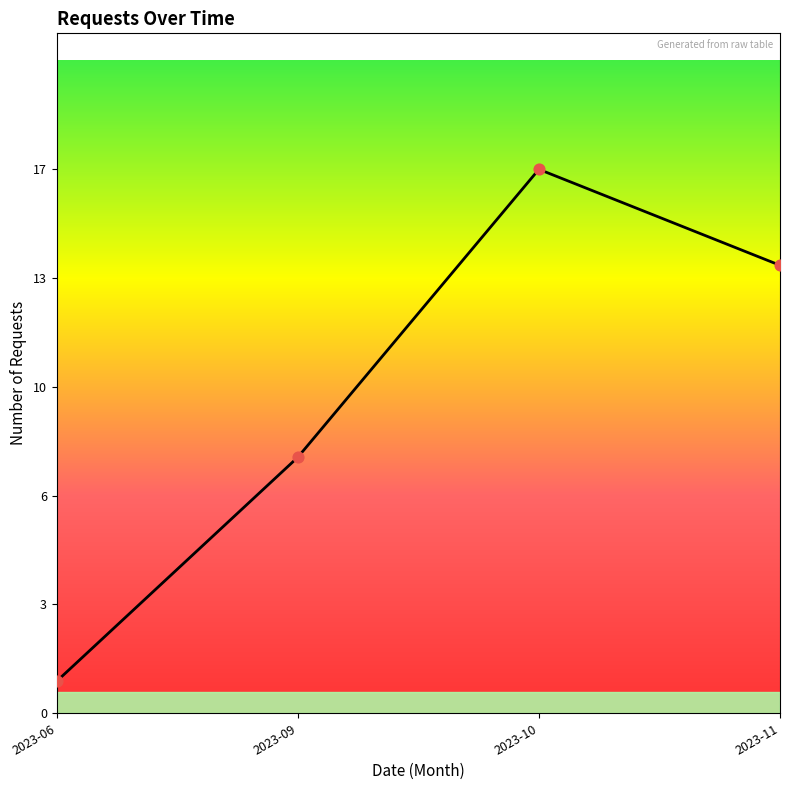

What is the change in value from 2023-06 to 2023-10?

+16